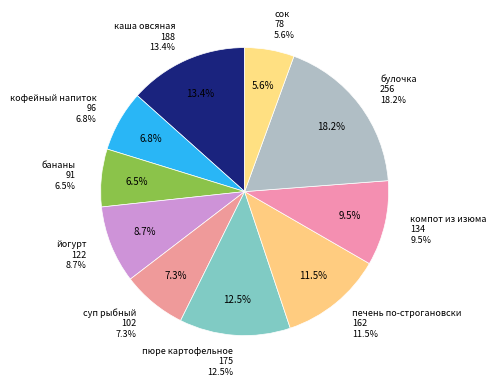

The йогурт slice represents 9% of the pie. True or false?

True